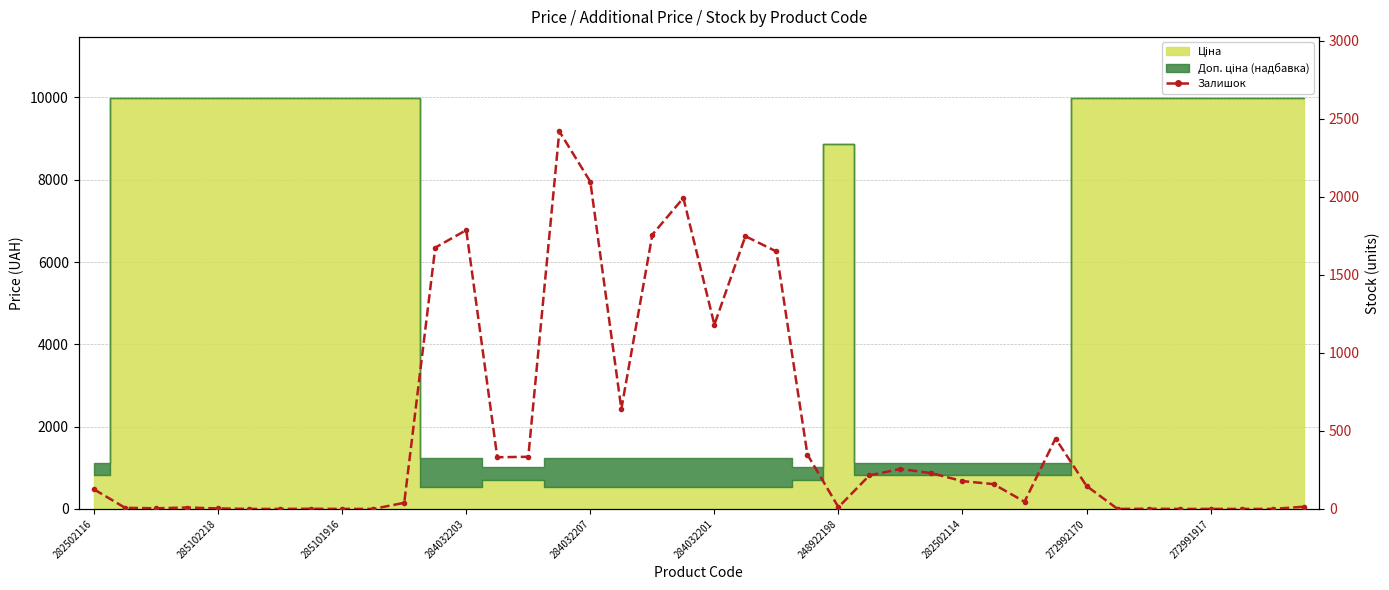

Count the number of values greater than 147.

19